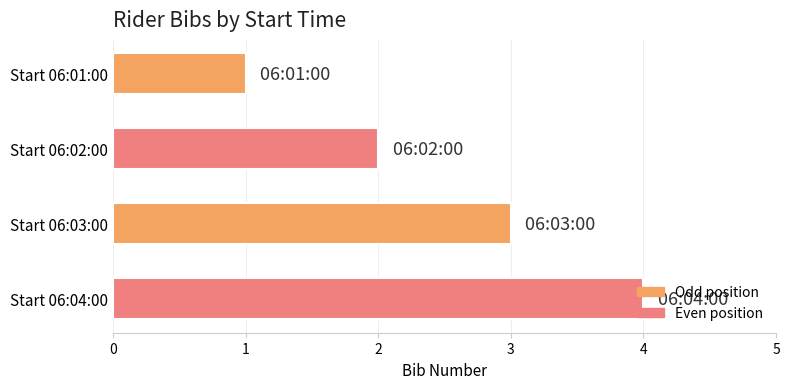

Rank the categories by value from lowest to highest.

Start 06:01:00, Start 06:02:00, Start 06:03:00, Start 06:04:00